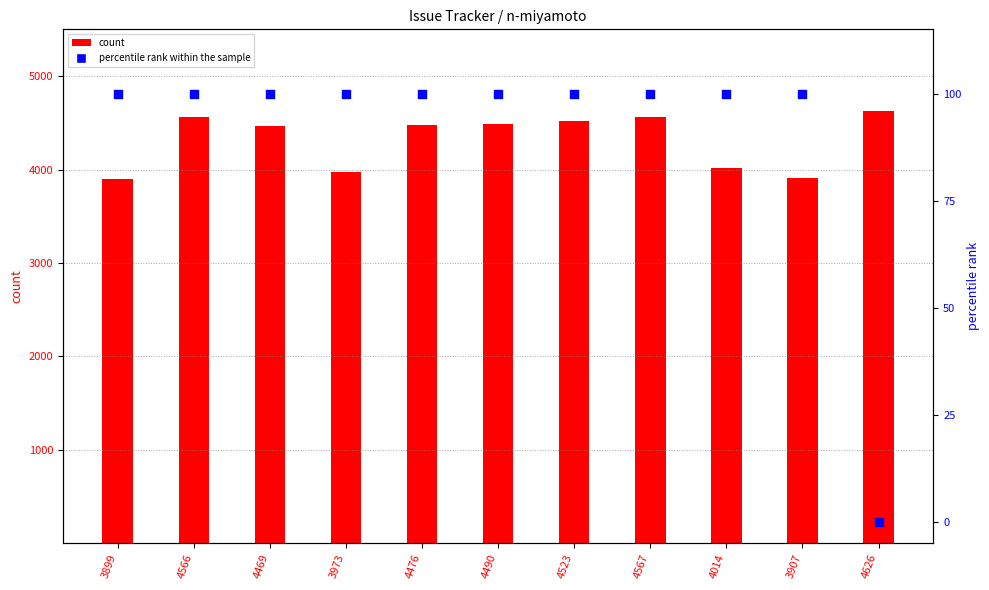

Is the value of percentile rank within the sample at 4014 greater than the value of count at 4469?

No